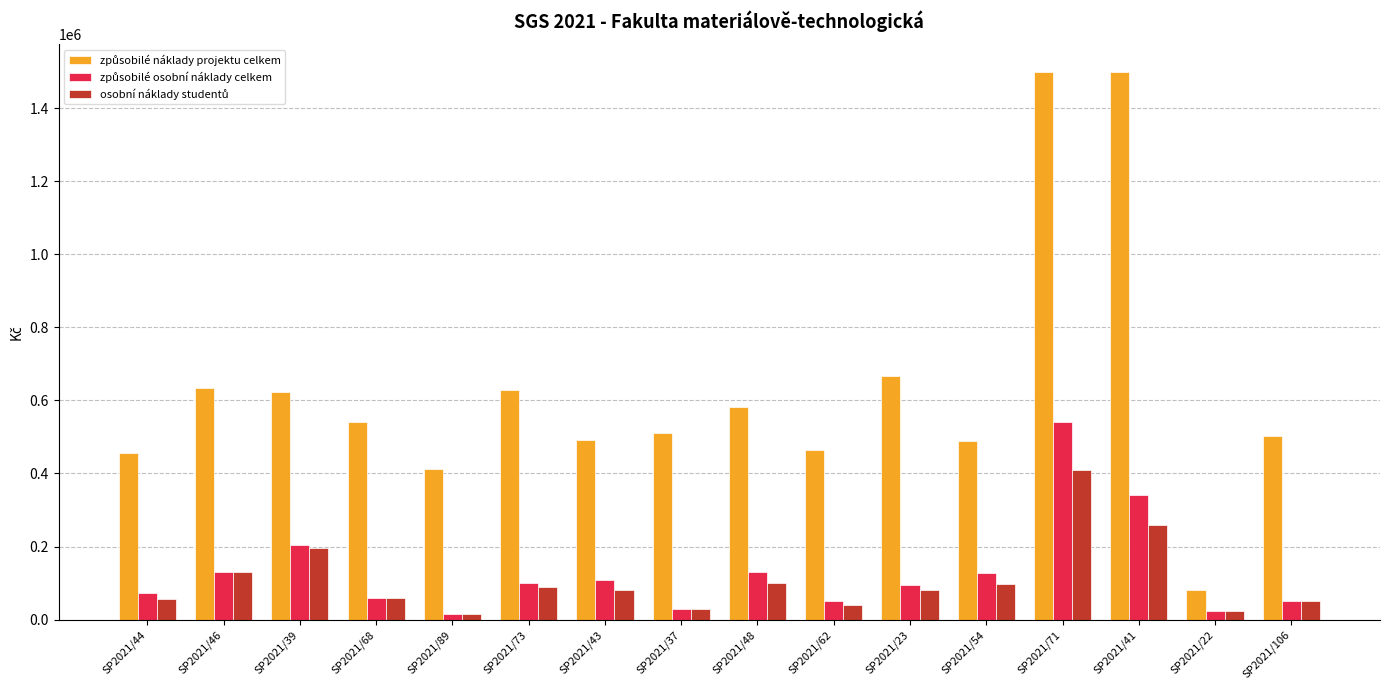

What is the difference between the highest and lowest values at SP2021/39?

428957.0